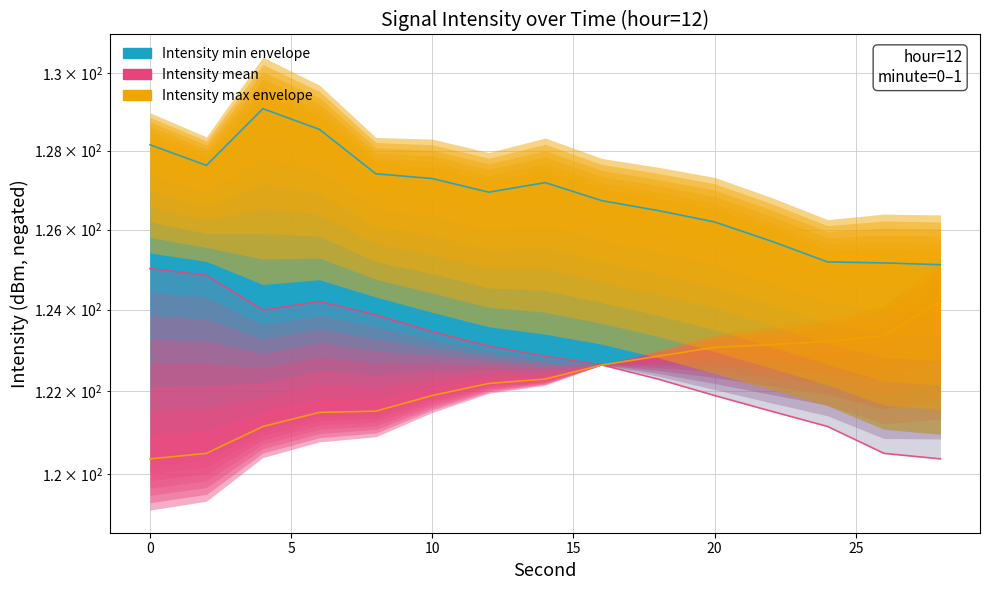

List the series in order of their peak value, highest first.

Intensity min envelope, Intensity mean, Intensity max envelope